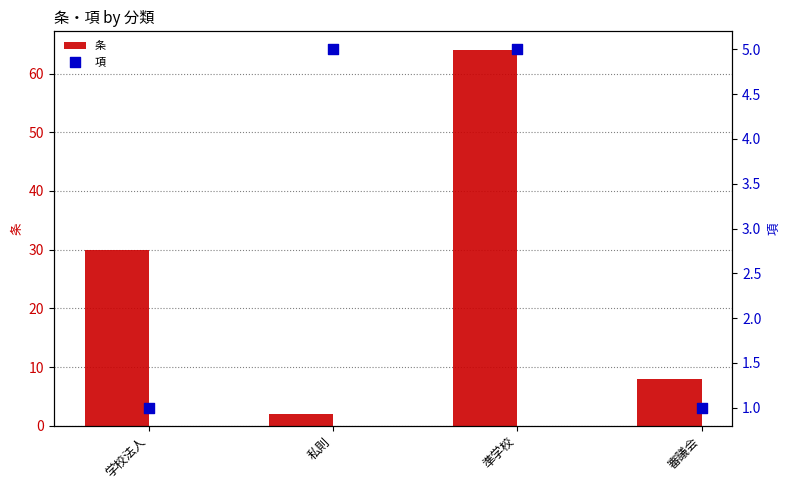

Which series contains the lowest Y value?

項